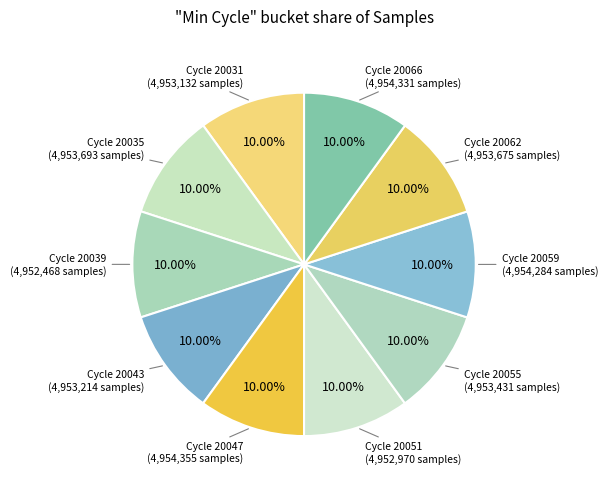

Approximately how many times larger is the value at Cycle 20055 compared to Cycle 20059?

1.0